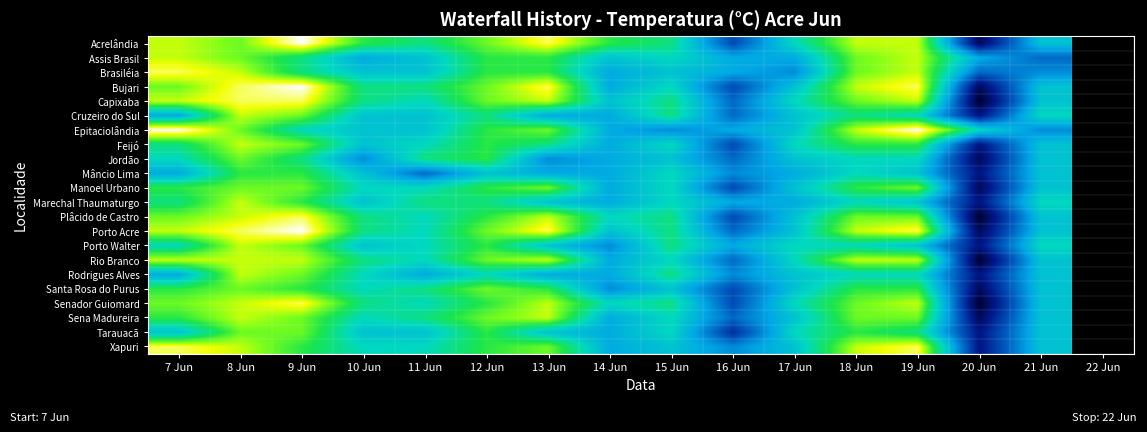

What is the smallest value displayed?

20